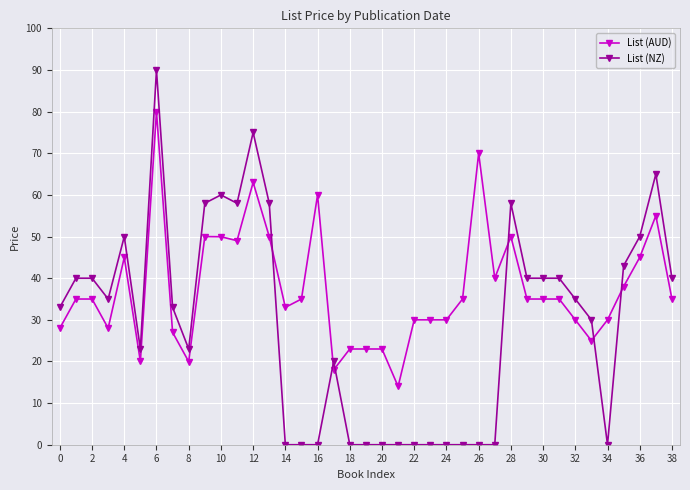

Which series has the largest range (max minus min)?

List (NZ)